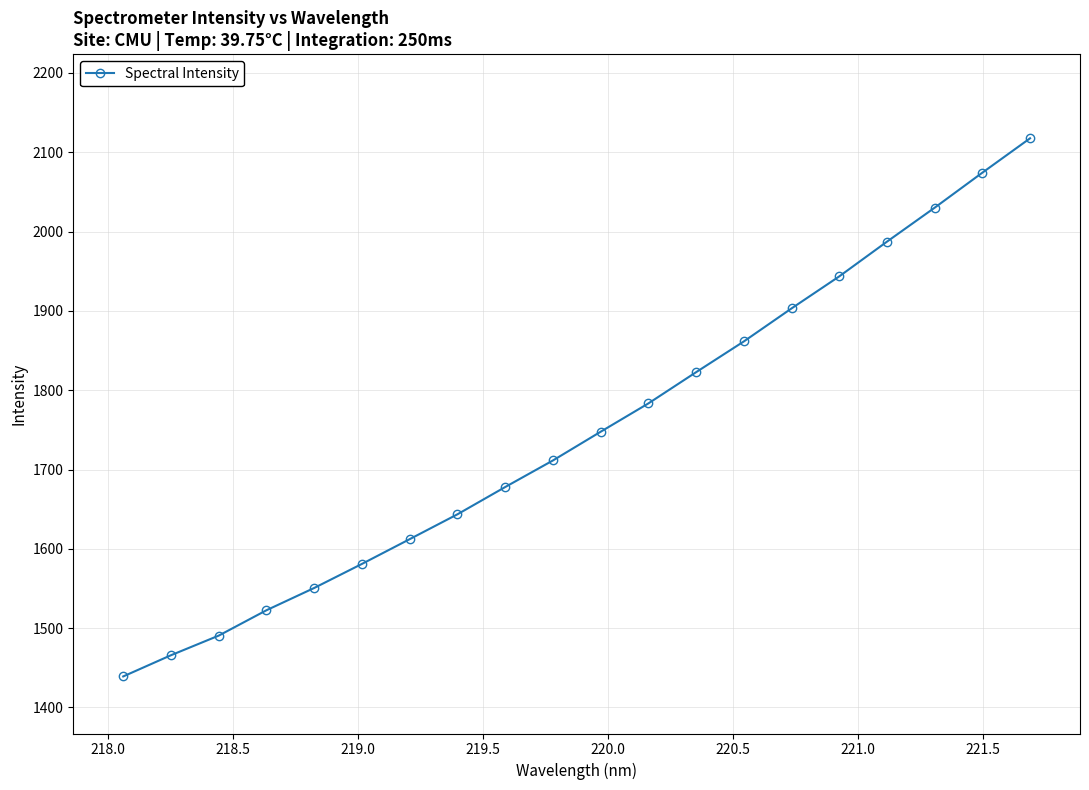

Reading left to right, transcribe all the data shown in this chart.

1439.1	1465.8	1490.6	1522.6	1550.7	1581.0	1612.2	1643.6	1677.9	1711.4	1747.7	1783.4	1822.7	1861.5	1903.1	1943.5	1987.3	2030.1	2074.3	2117.6